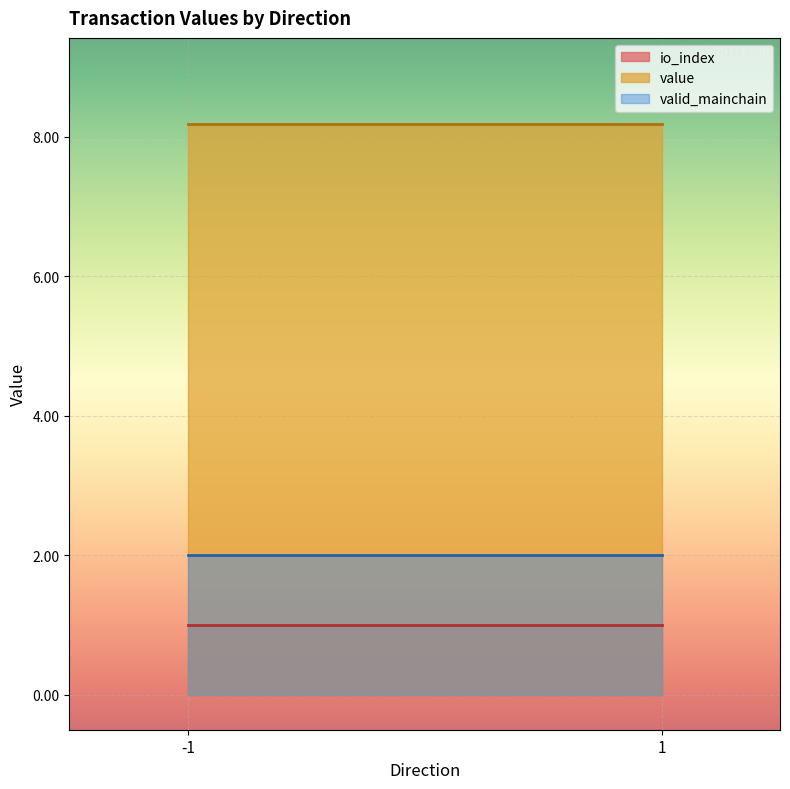

Rank the series at -1 from highest to lowest value.

value, valid_mainchain, io_index